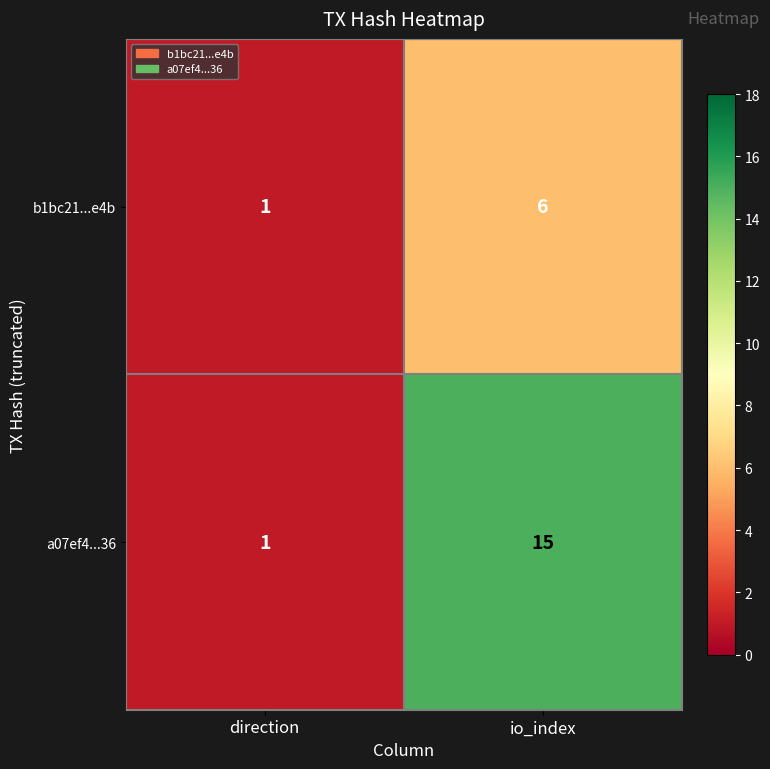

Where is b1bc21...e4b nearest to the value 3?

direction